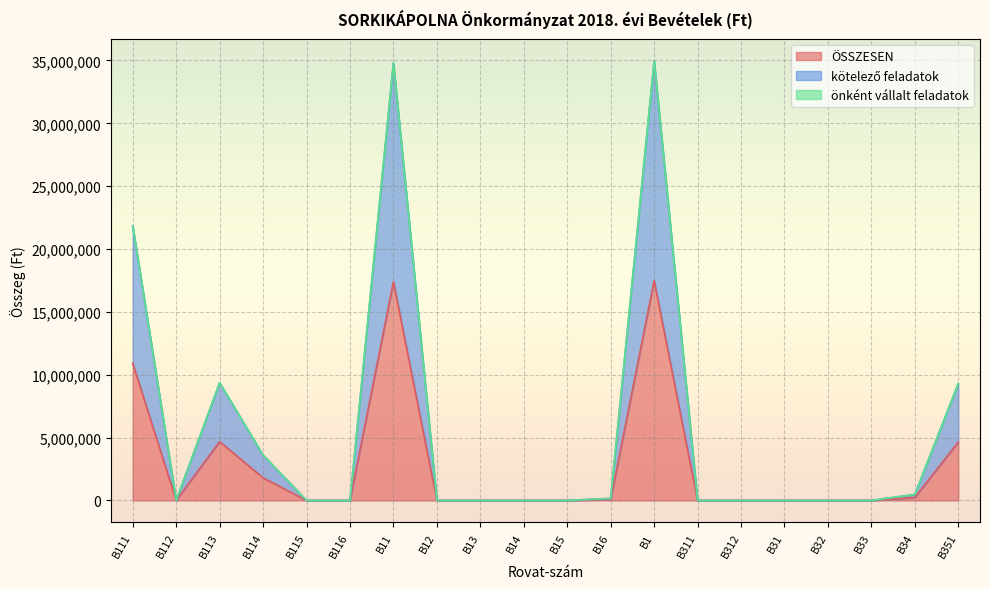

What is the difference between the maximum and minimum values in the ÖSSZESEN series?

17478741